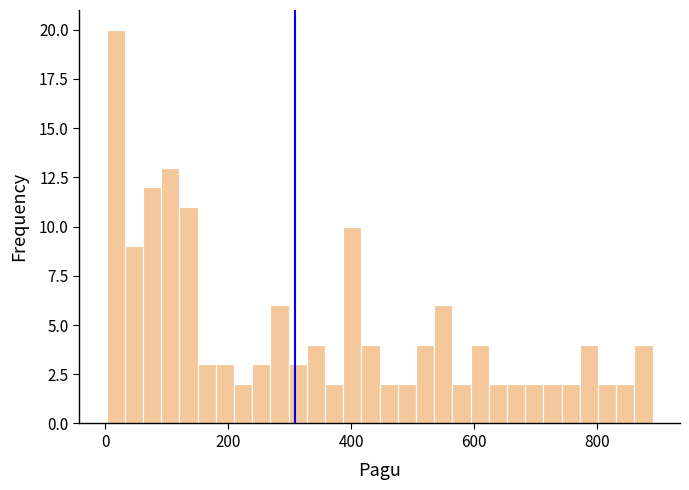

Read against the x-axis, roughly where is the centre of the tallest bar?

20